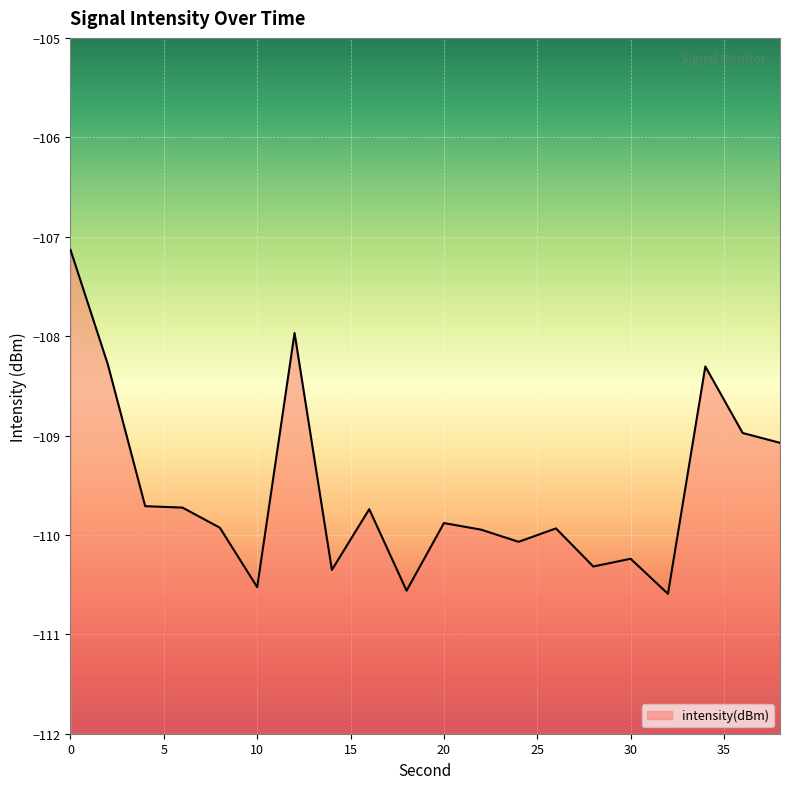

How many data points are less than -109?

15